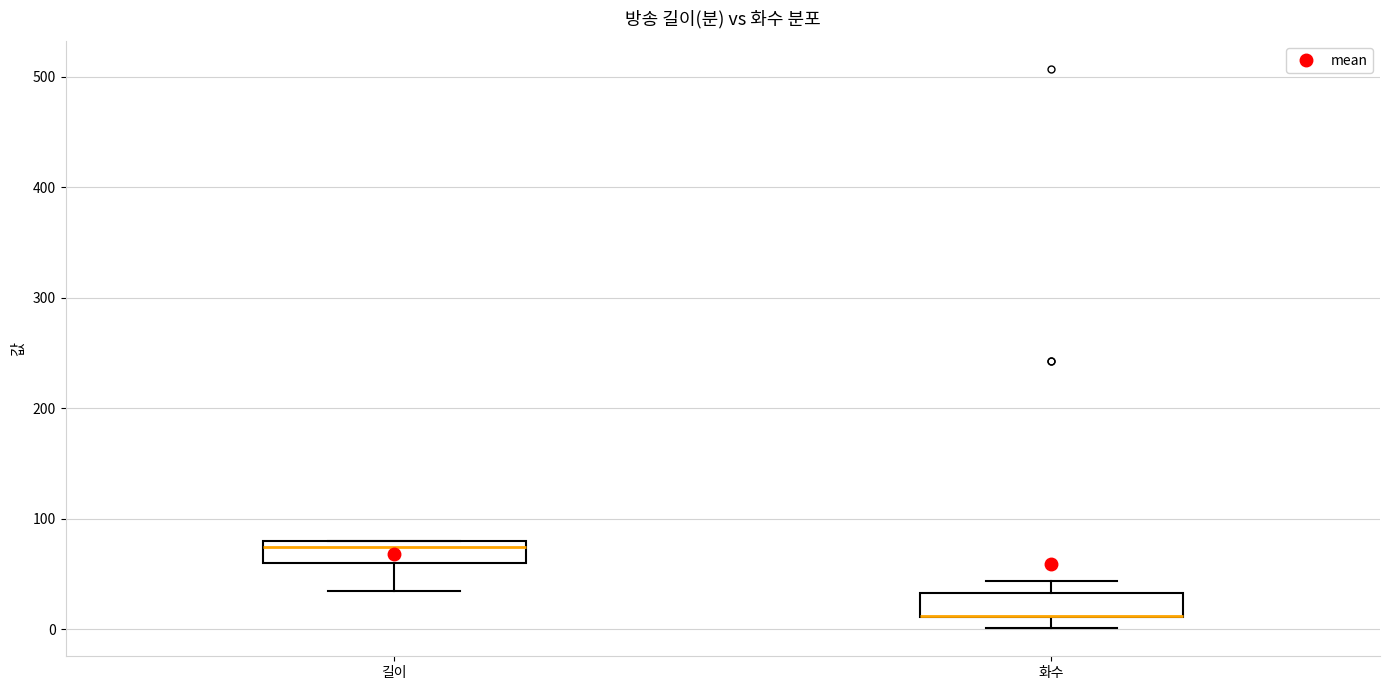

Reading left to right, read every box against the y-axis: the position of its median line, the range the box covers, and the ends of its whiskers. The values are not printed on the chart, so give them approximately, as read against the axis.

길이: median 80 (just below the box's upper edge), box 60 to 80, whiskers 40 to 80
화수: median 10 (drawn on the box's lower edge), box 10 to 30, whiskers 0 to 40